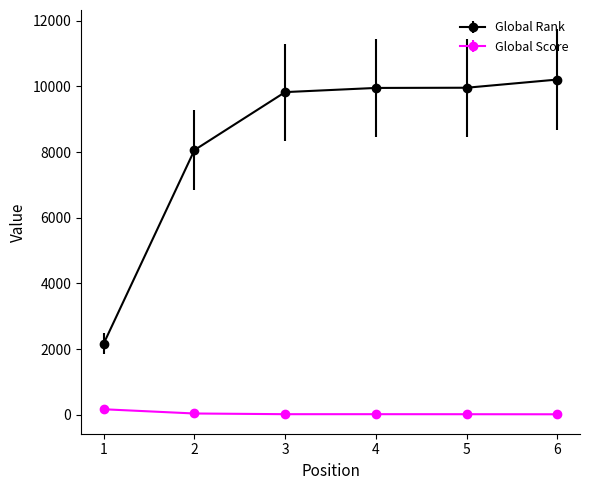

List the series in order of their peak value, lowest first.

Global Score, Global Rank